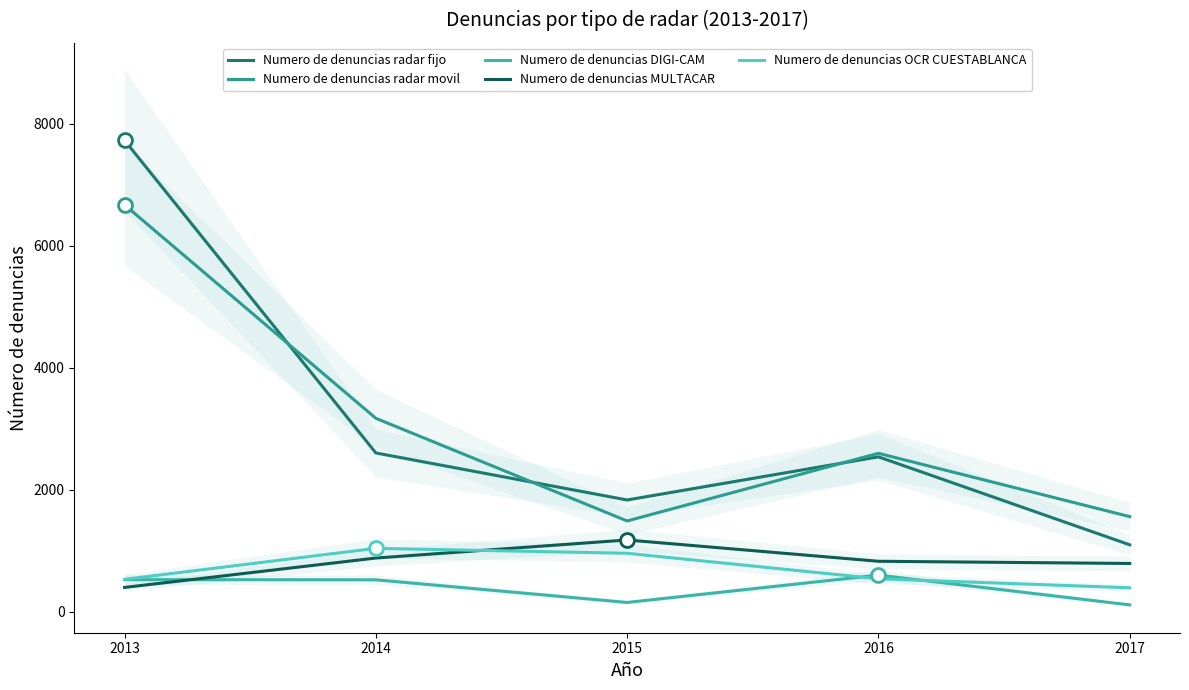

True or false: Numero de denuncias radar movil and Numero de denuncias DIGI-CAM cross at least once.

False